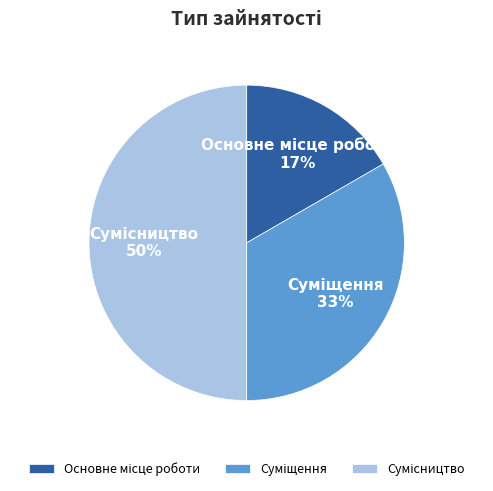

To the nearest percent, what is the difference between the largest and smallest slice percentages?

33%